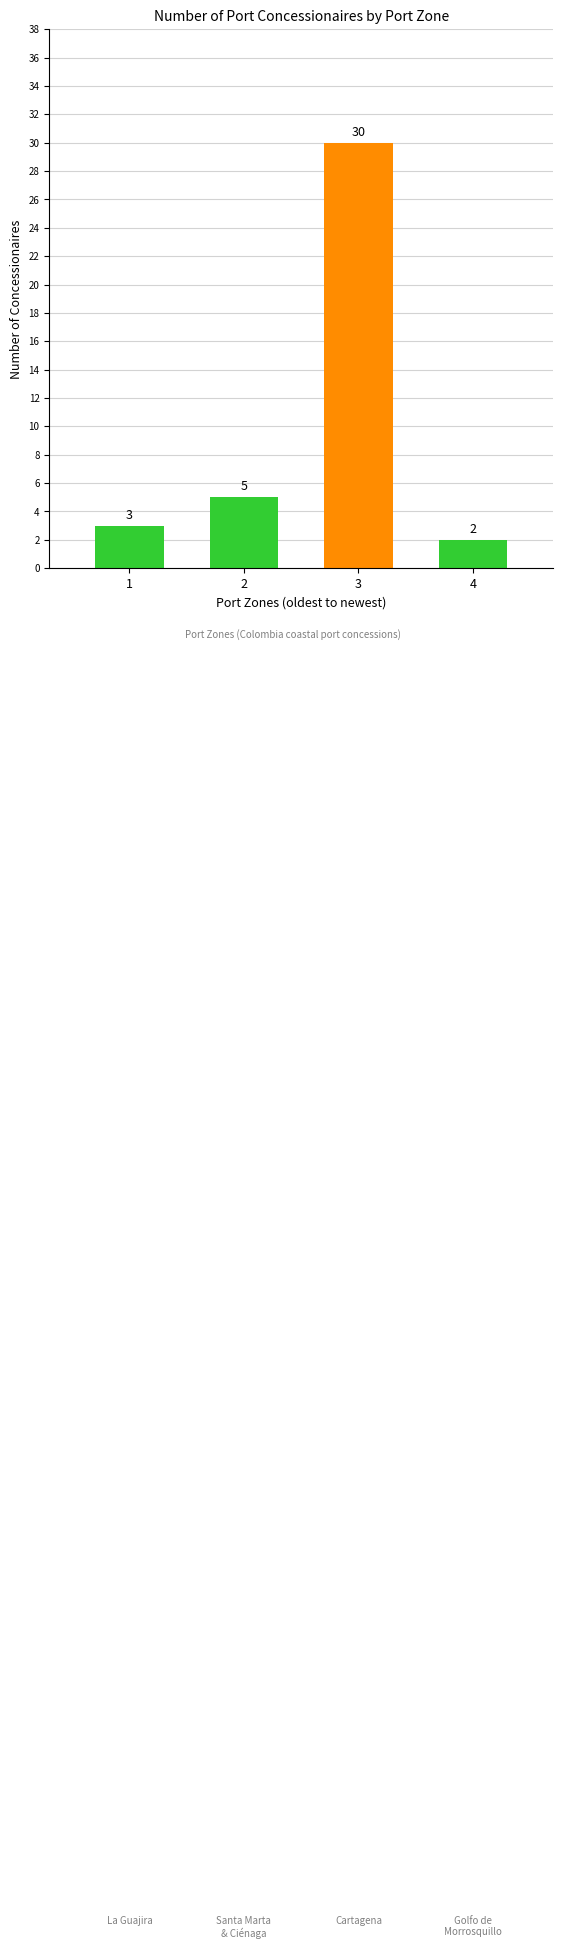

True or false: the data shows 9 at 3.

False